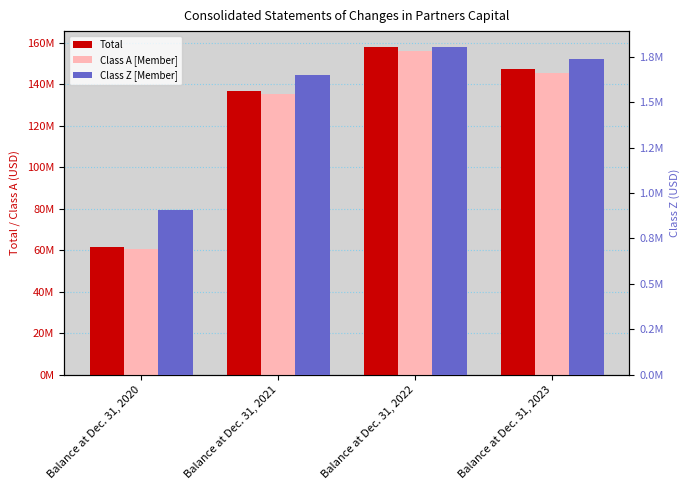

What is the smallest value displayed?

904065